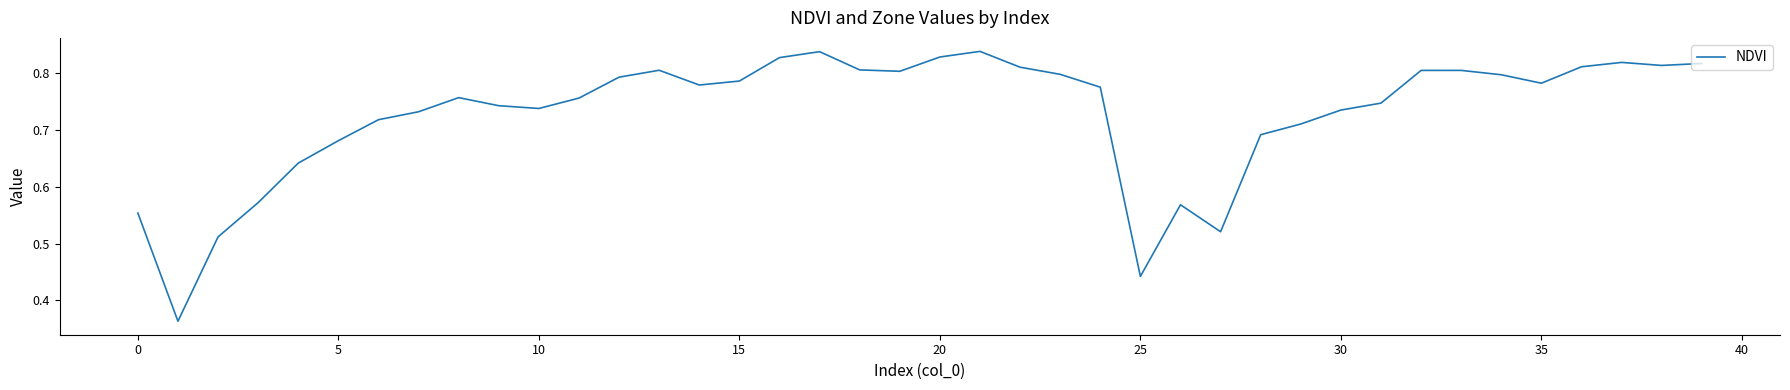

Does the chart have visible grid lines?

No